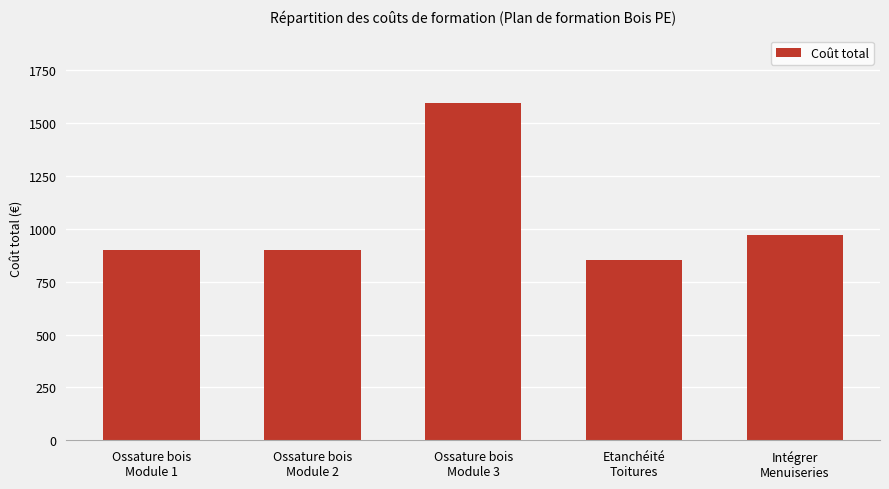

Where is the data nearest to the value 1223?

Intégrer
Menuiseries